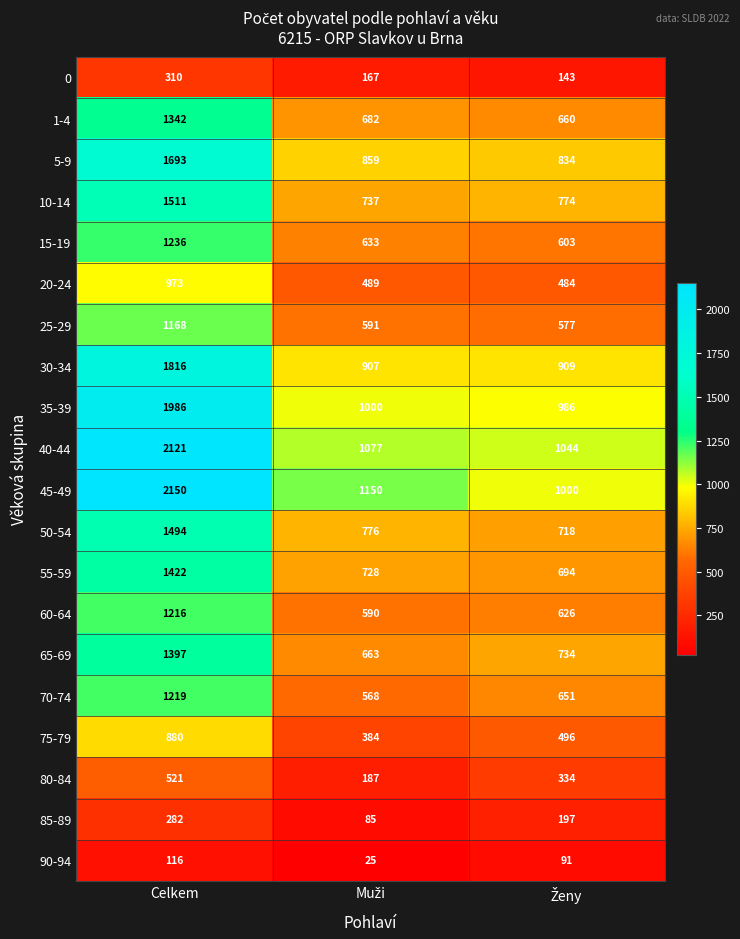

The value of 55-59 at Celkem is 1422. True or false?

True